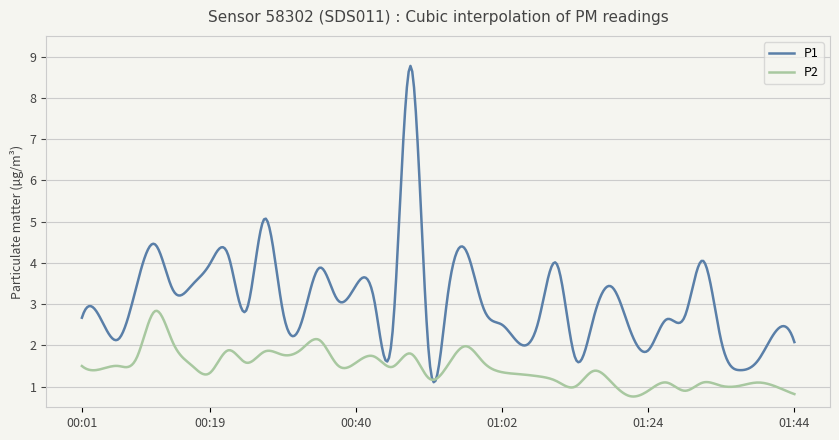

Which series has the largest total across all categories?

P1